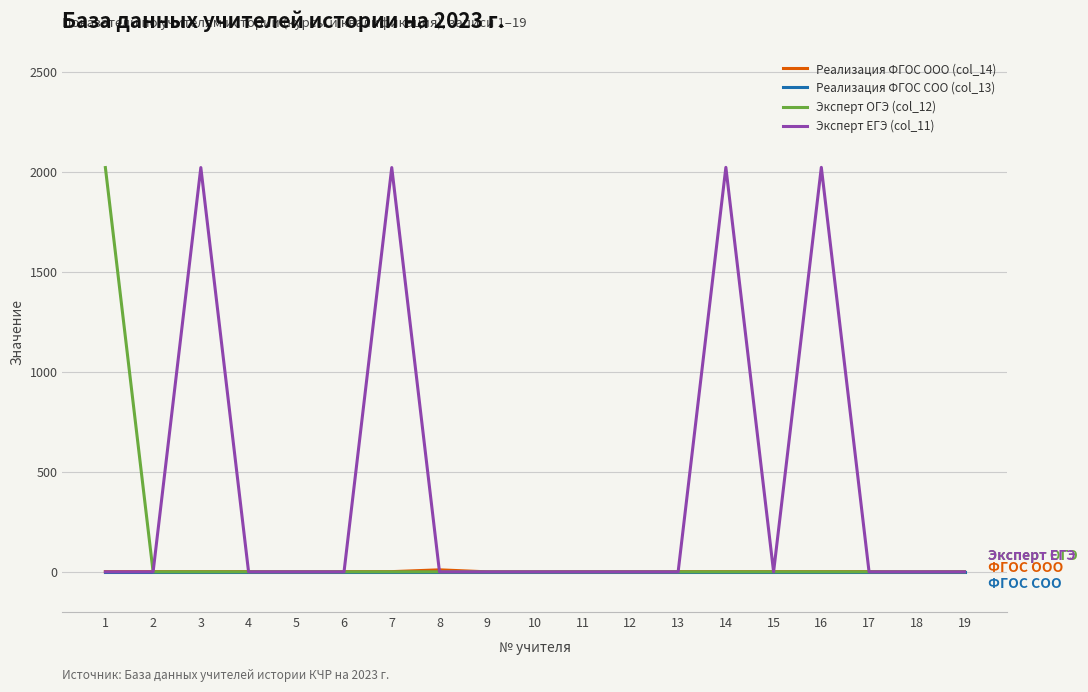

What is the greatest value displayed?

2023